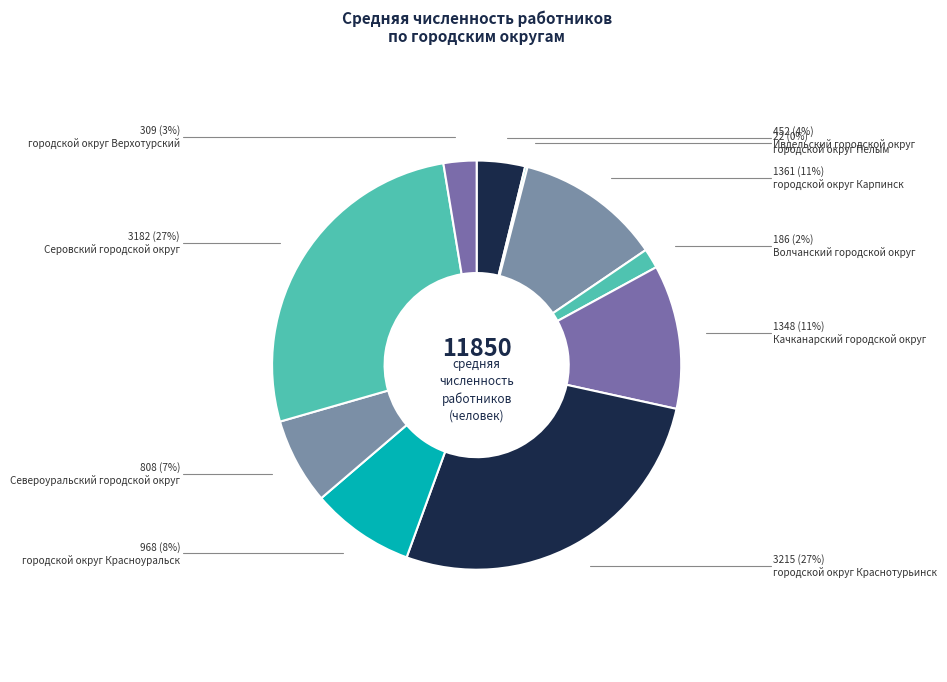

Count the number of slices in the pie.

10